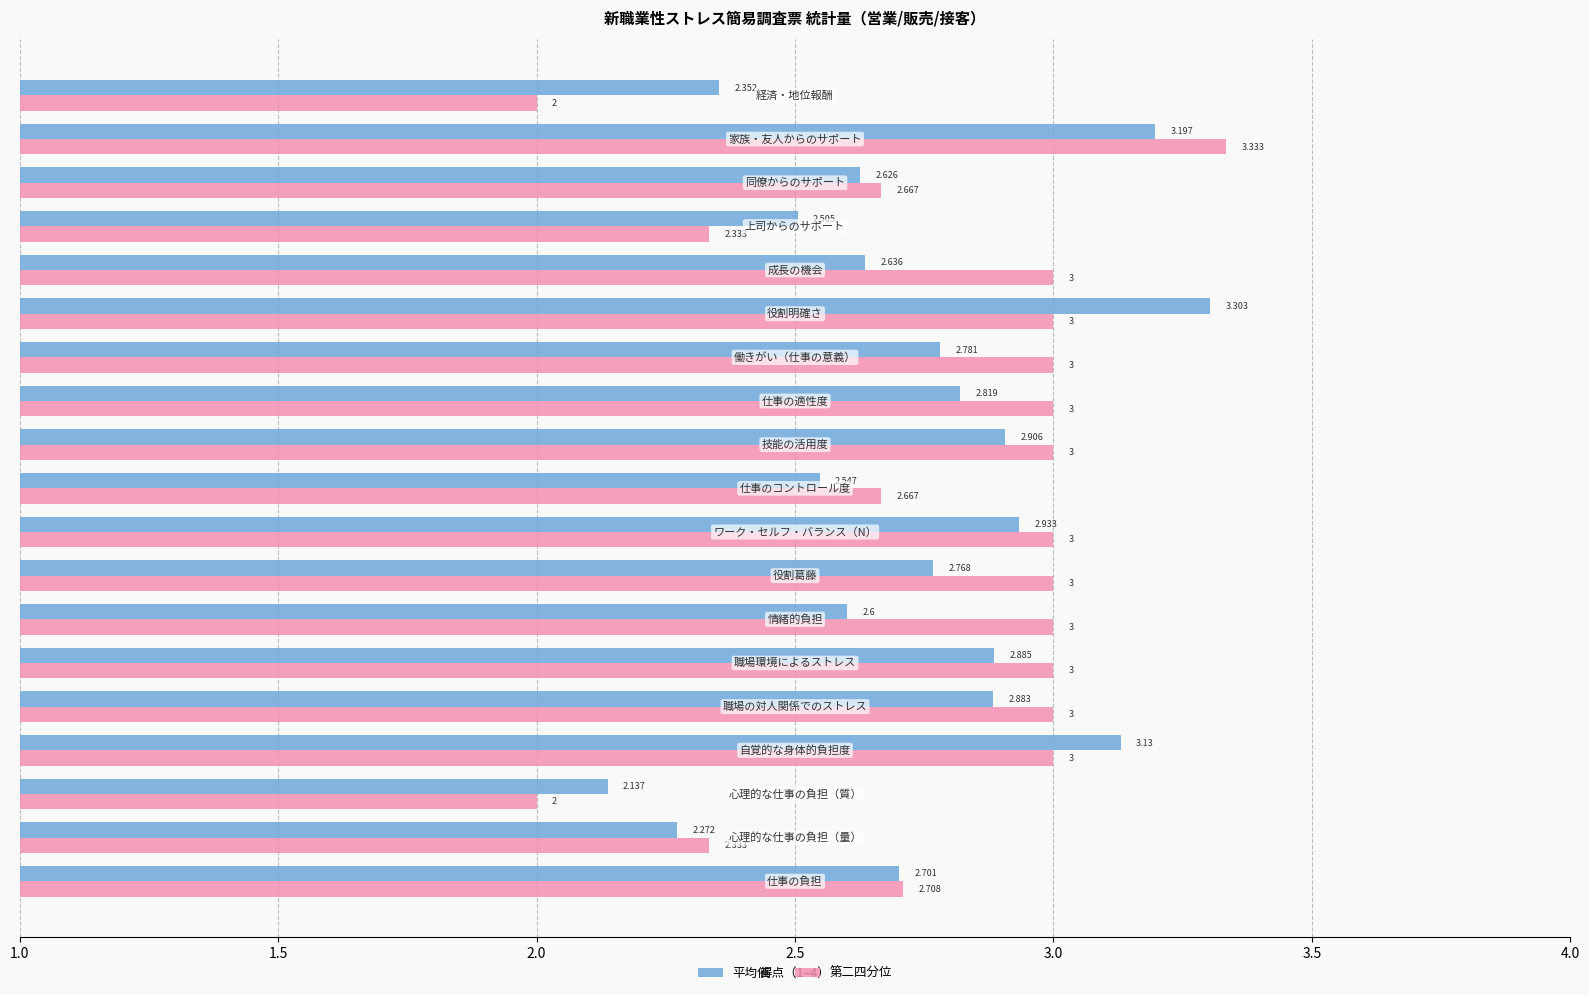

Which series has the largest total across all categories?

第二四分位